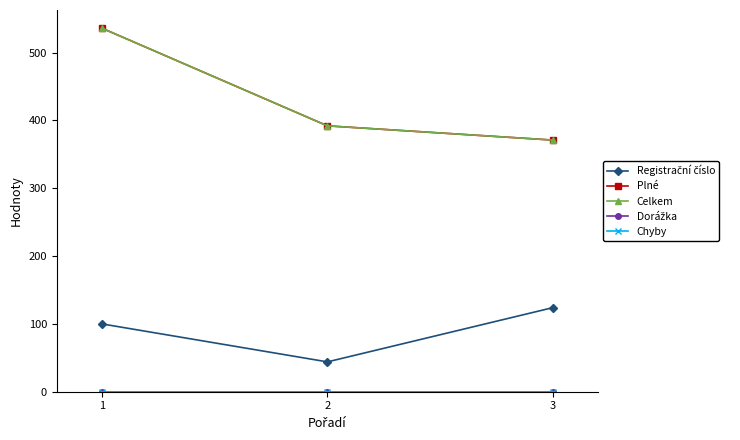

Reading left to right, what are all the values shown in this chart?

Registrační číslo: 1=100	2=44	3=124
Plné: 1=536	2=392	3=371
Celkem: 1=536	2=392	3=371
Dorážka: 1=0	2=0	3=0
Chyby: 1=0	2=0	3=0